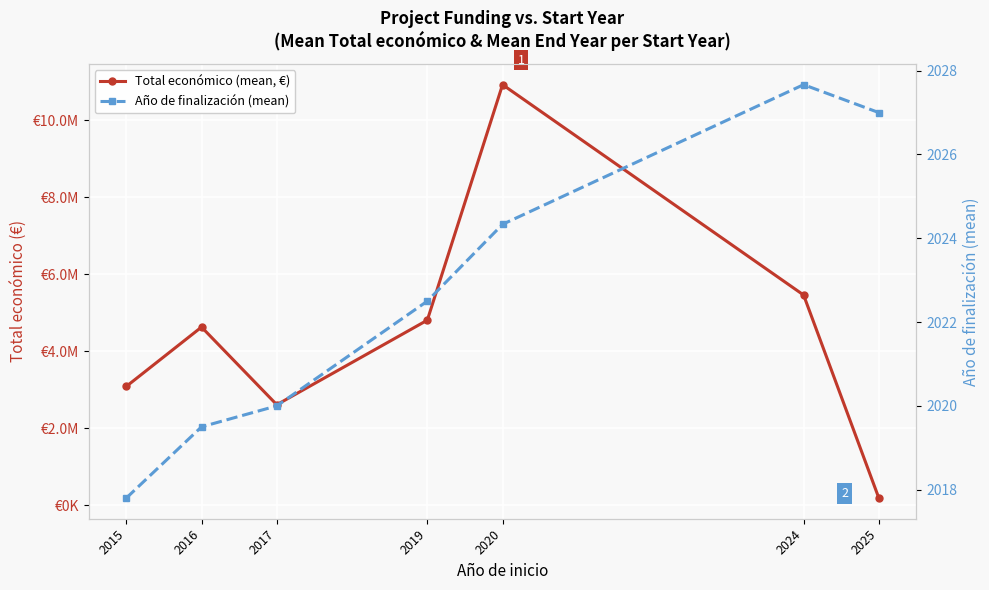

True or false: Total económico (mean, €) and Año de finalización (mean) cross at least once.

False